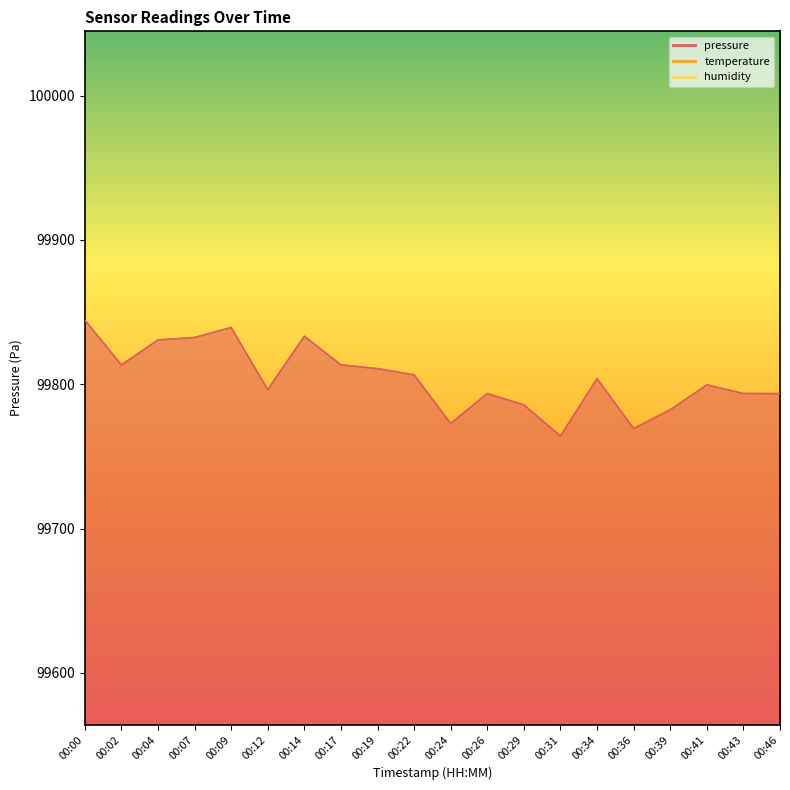

What is the total value across all series at 00:43?

162993.6